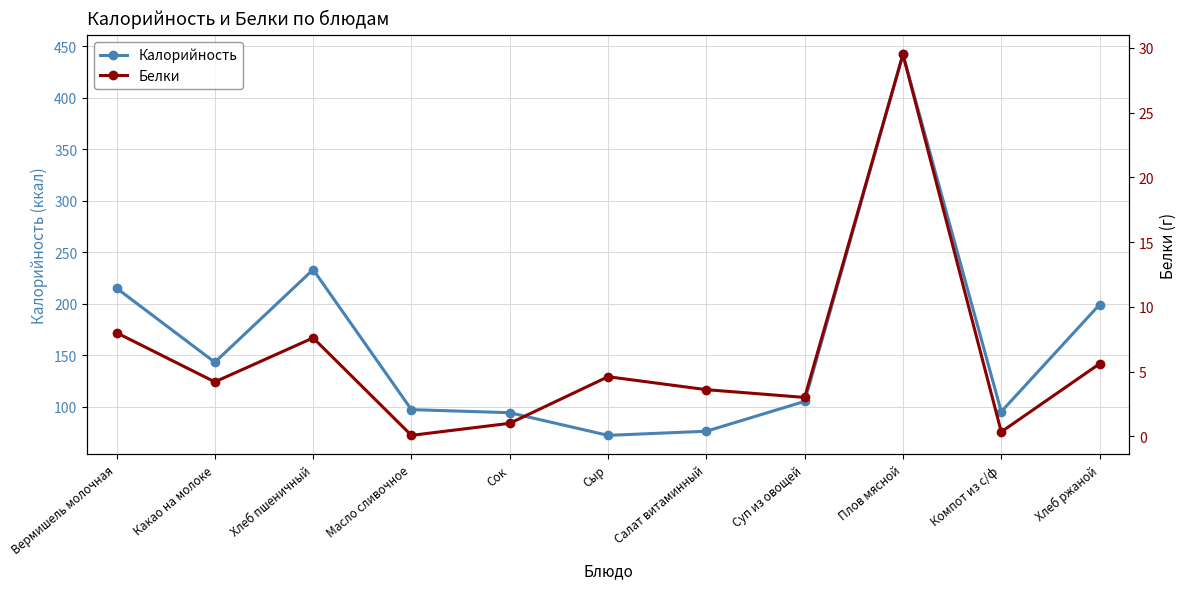

What is the label of the 2nd point from the left?

Какао на молоке